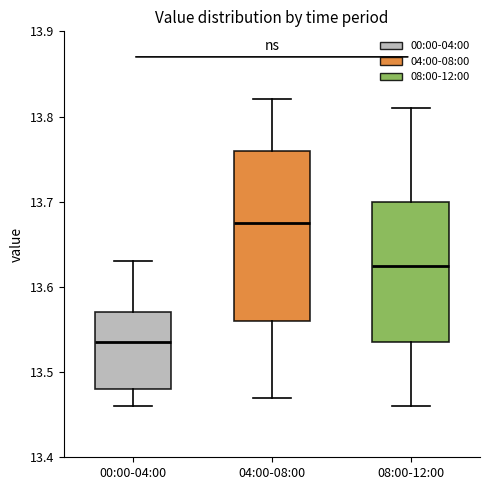

Where does the median line of the box for 08:00-12:00 sit on the y-axis? The values are not printed on the chart, so give them approximately, as read against the axis.

13.63